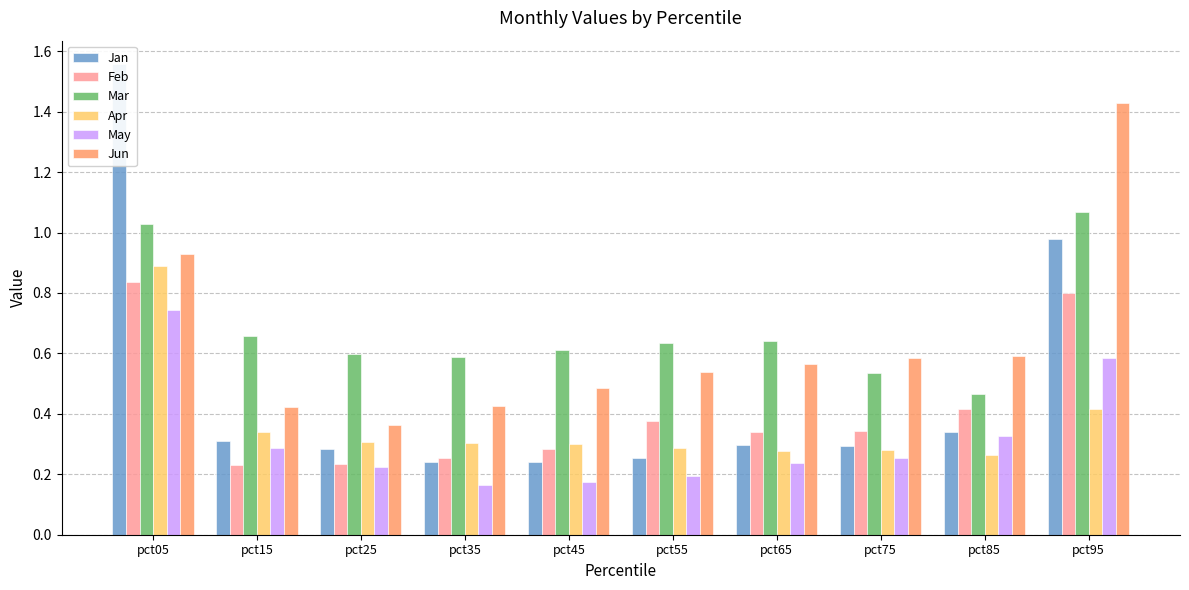

What is the value of the Mar bar at the 8th from the left?

0.5